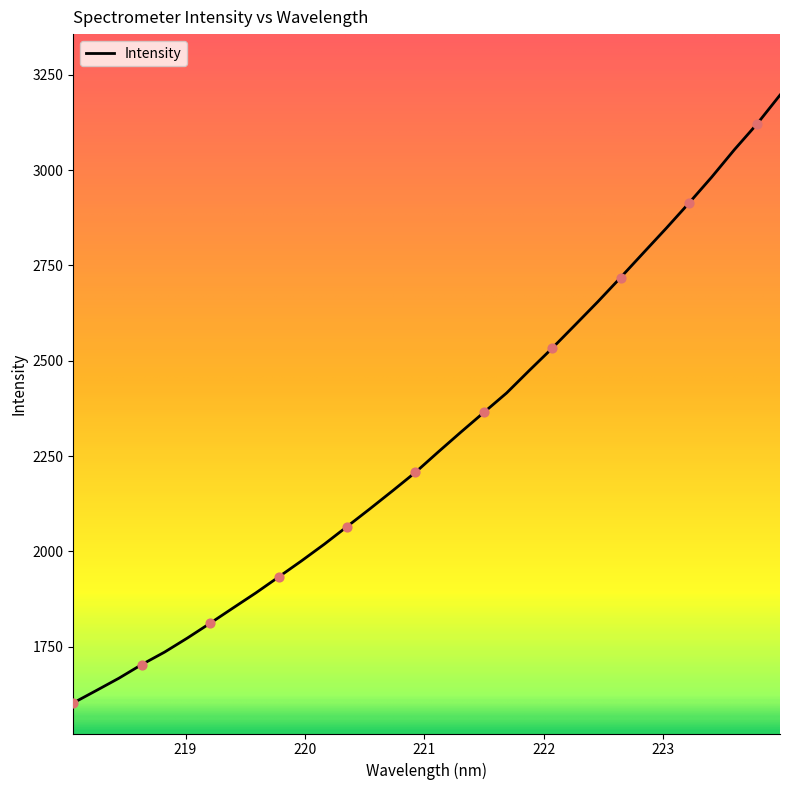

What is the greatest value displayed?

3196.6